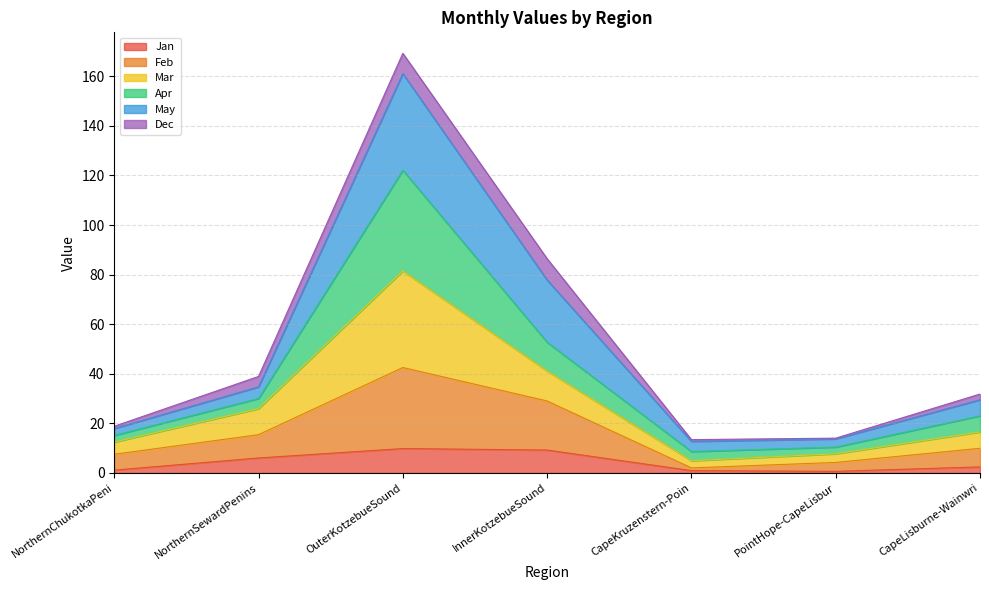

What position from the left is PointHope-CapeLisbur?

6